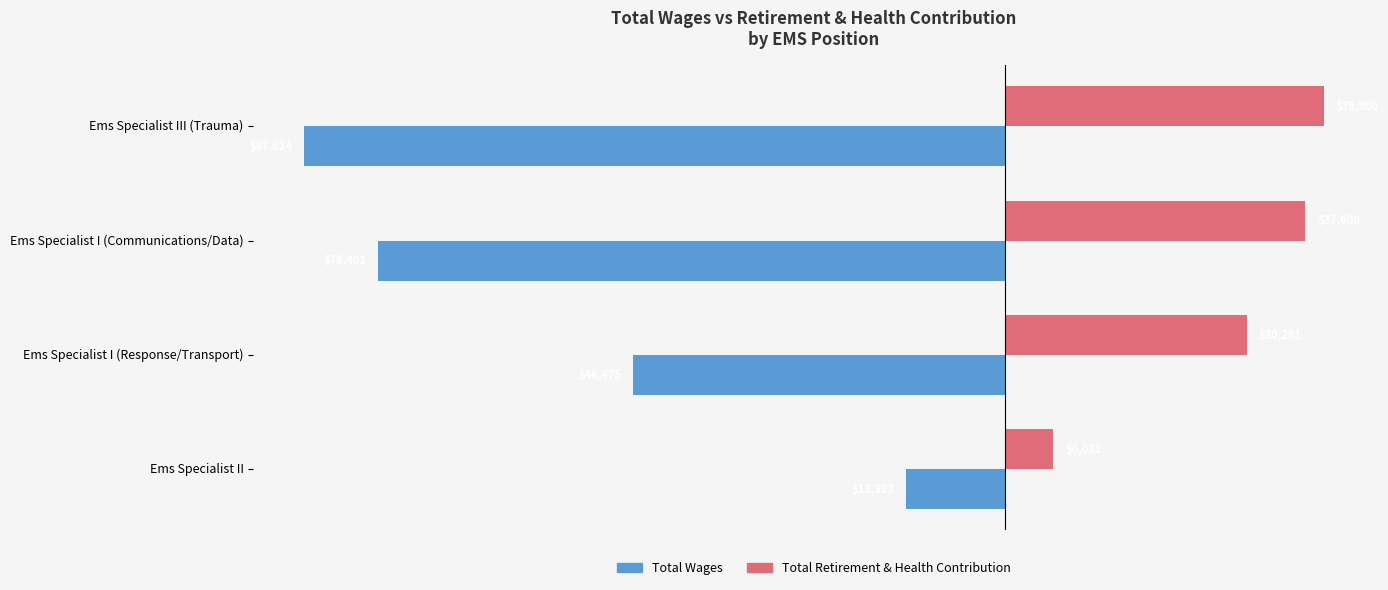

Which series changed the most between Ems Specialist I (Response/Transport) and Ems Specialist II?

Total Wages